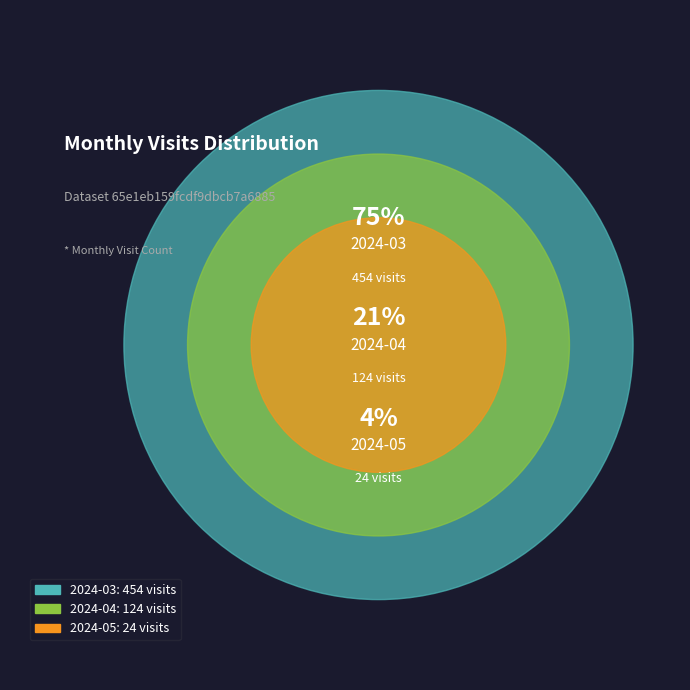

Combined, do 2024-03 and 2024-05 account for over 50%?

Yes